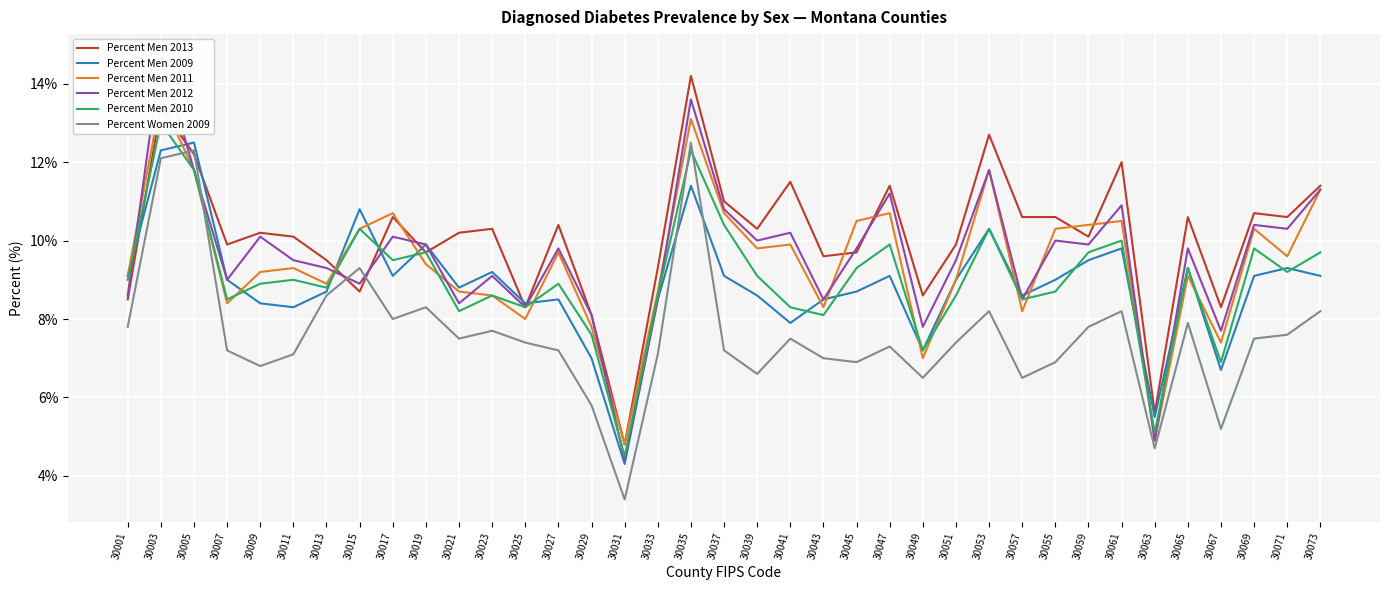

Is it true that Percent Men 2012 equals 5.1 at 30039?

False